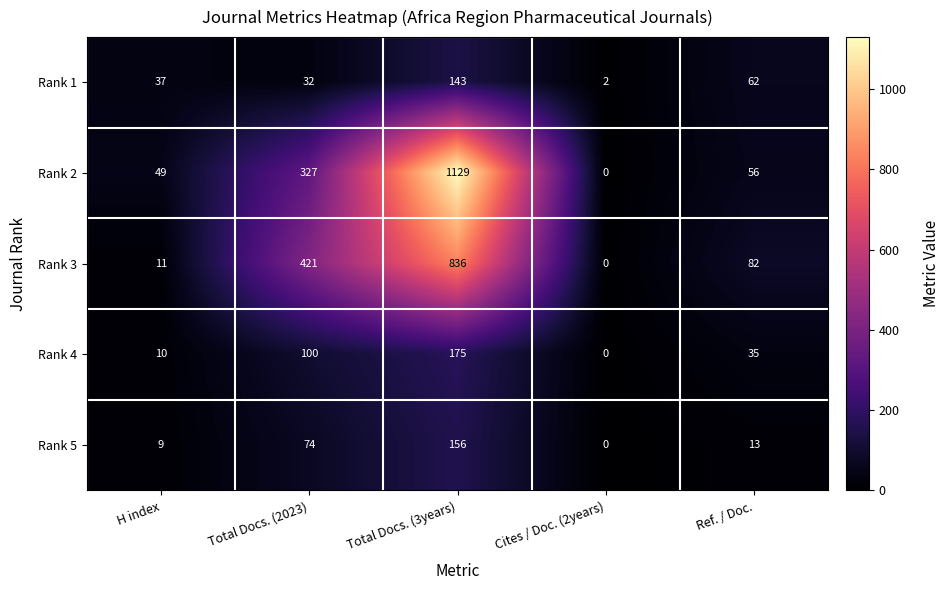

Reading left to right, extract all data points from this chart.

Rank 1: H index=37	Total Docs. (2023)=32	Total Docs. (3years)=143	Cites / Doc. (2years)=2	Ref. / Doc.=62
Rank 2: H index=49	Total Docs. (2023)=327	Total Docs. (3years)=1129	Cites / Doc. (2years)=0	Ref. / Doc.=56
Rank 3: H index=11	Total Docs. (2023)=421	Total Docs. (3years)=836	Cites / Doc. (2years)=0	Ref. / Doc.=82
Rank 4: H index=10	Total Docs. (2023)=100	Total Docs. (3years)=175	Cites / Doc. (2years)=0	Ref. / Doc.=35
Rank 5: H index=9	Total Docs. (2023)=74	Total Docs. (3years)=156	Cites / Doc. (2years)=0	Ref. / Doc.=13